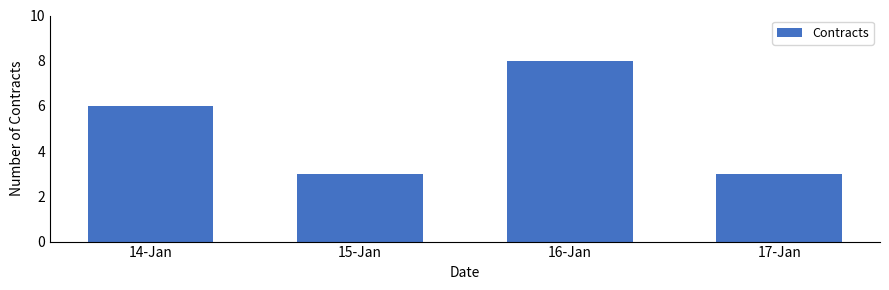

How many values are between 3 and 8?

4